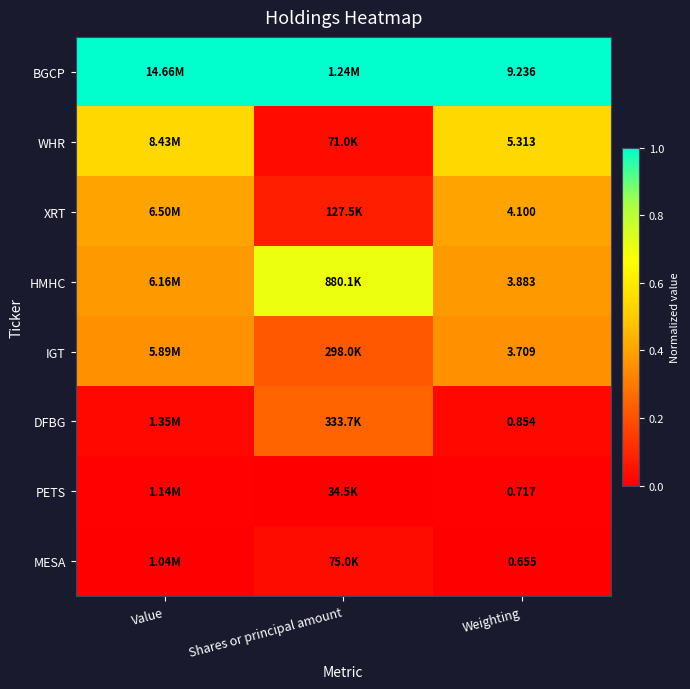

Rank the series at Weighting from lowest to highest value.

MESA, PETS, DFBG, IGT, HMHC, XRT, WHR, BGCP